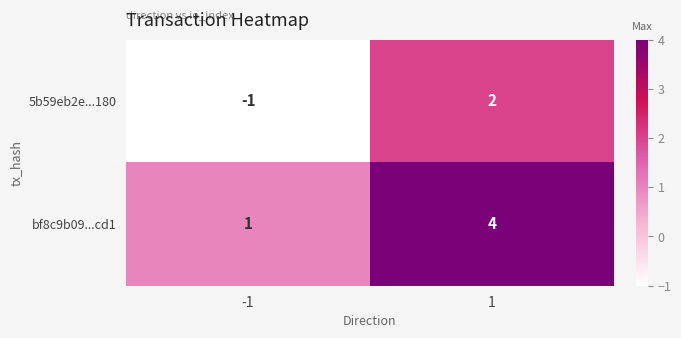

What is the total value across all series at 1?

6